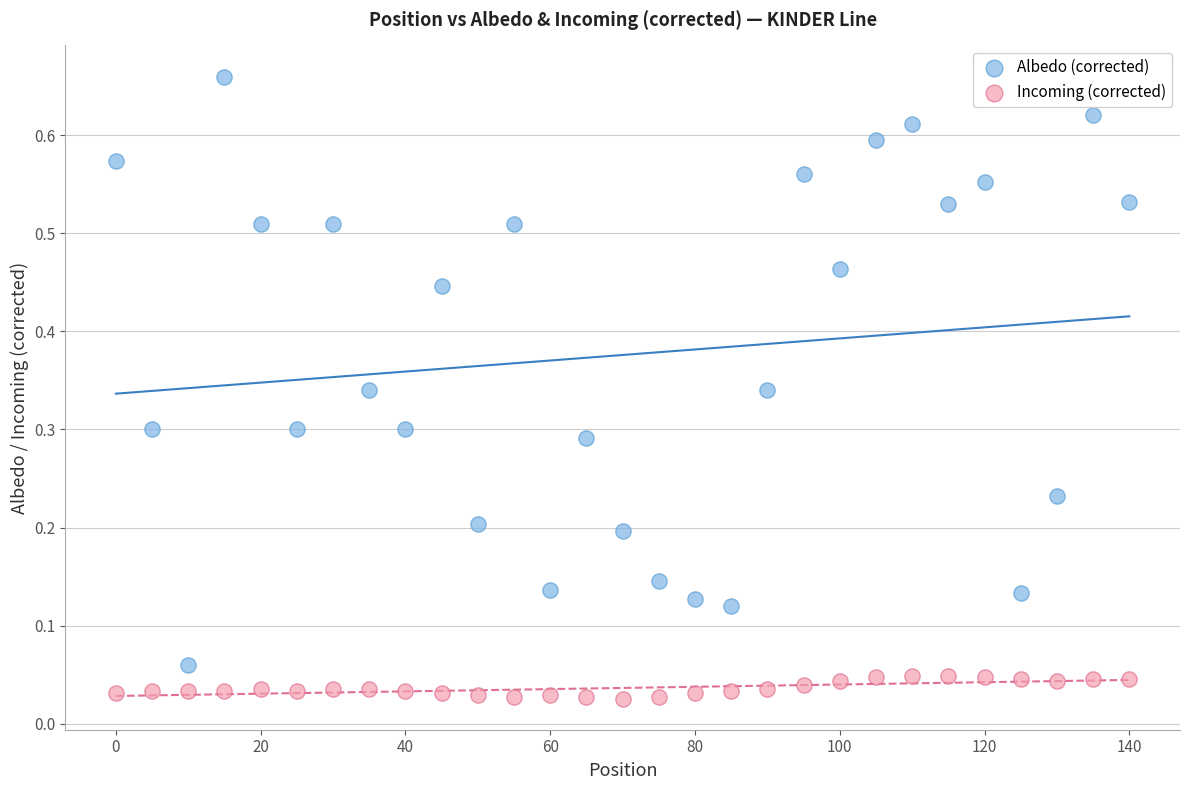

Which series contains the highest Y value?

Albedo (corrected)